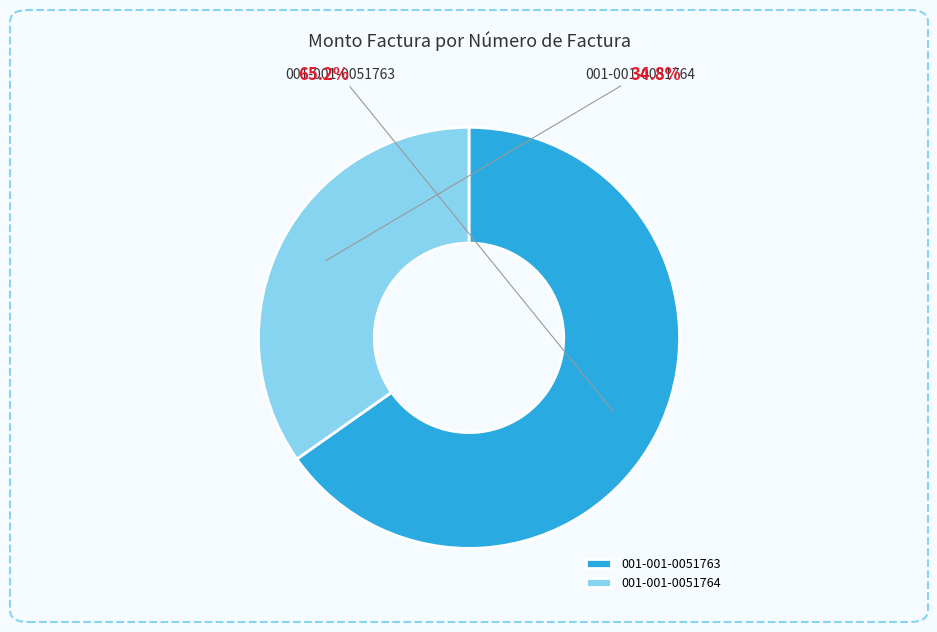

Which slice is the largest?

001-001-0051763